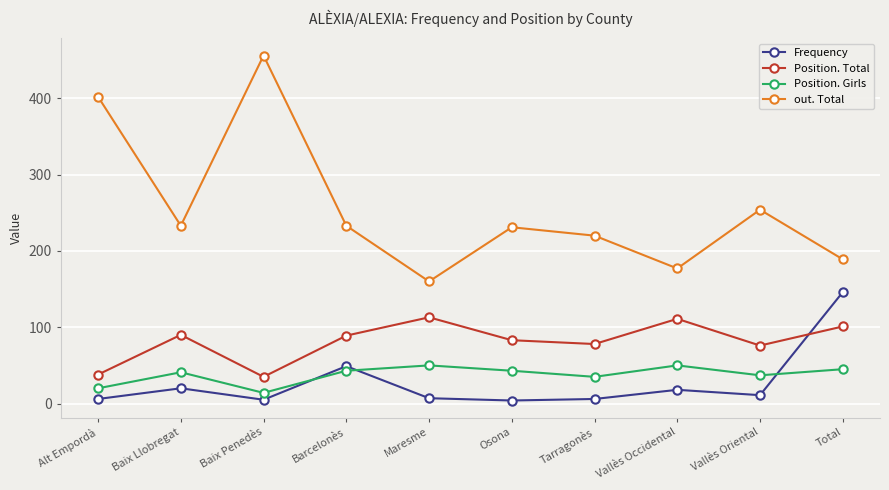

In Position. Total, how many points are higher than both neighbors (excluding endpoints)?

3